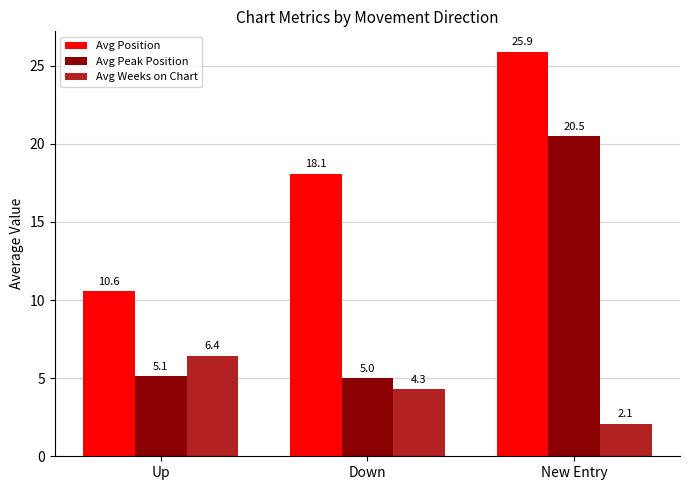

What is the sum of all Avg Peak Position values?

30.6